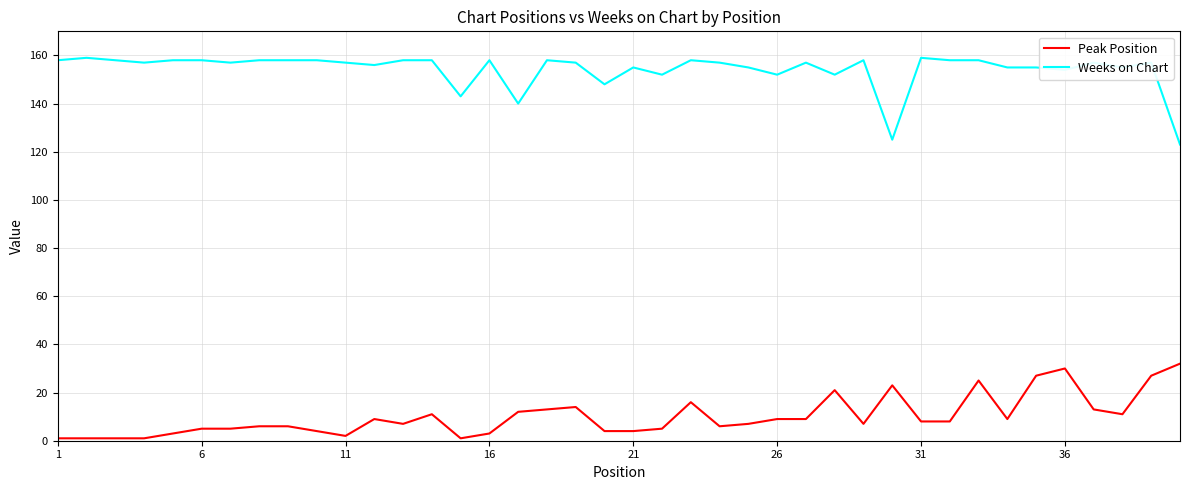

Reading left to right, what are all the values shown in this chart?

Peak Position: 1	1	1	1	3	5	5	6	6	4	2	9	7	11	1	3	12	13	14	4	4	5	16	6	7	9	9	21	7	23	8	8	25	9	27	30	13	11	27	32
Weeks on Chart: 158	159	158	157	158	158	157	158	158	158	157	156	158	158	143	158	140	158	157	148	155	152	158	157	155	152	157	152	158	125	159	158	158	155	155	154	157	155	157	123